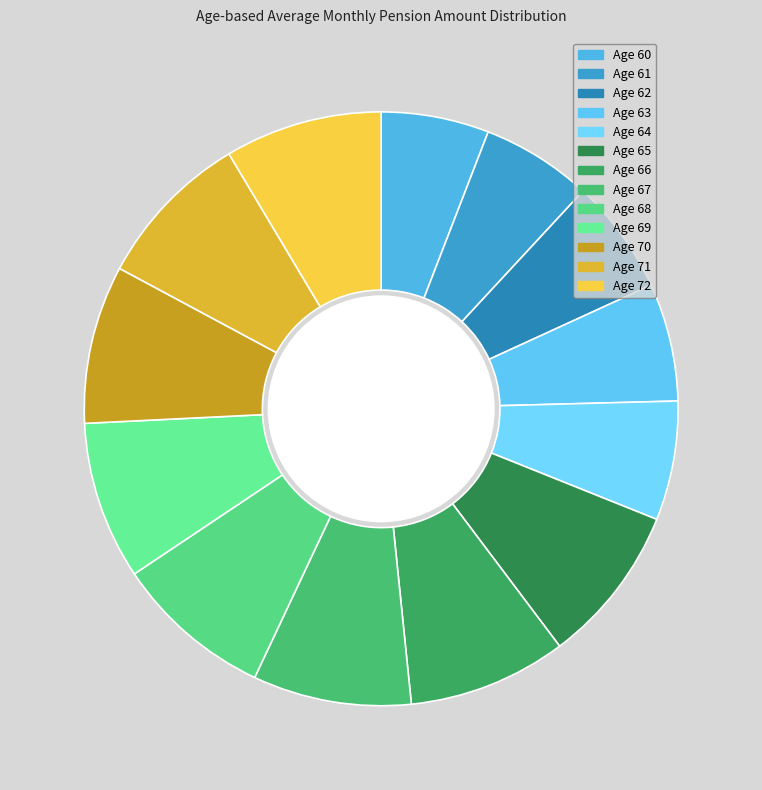

How many segments does this pie chart have?

13